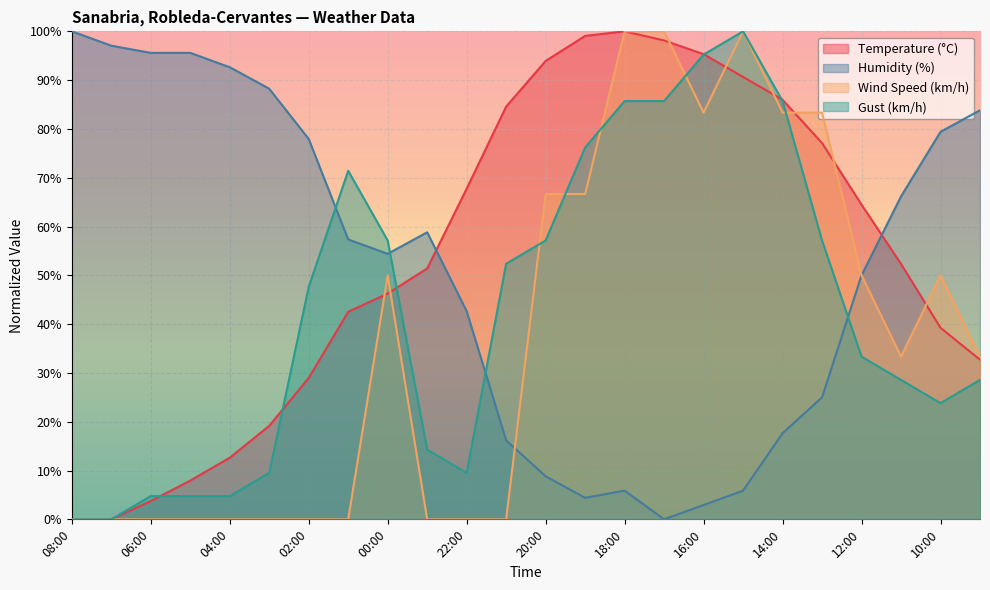

List the series in order of their overall mean, lowest first.

Wind Speed (km/h), Gust (km/h), Humidity (%), Temperature (°C)